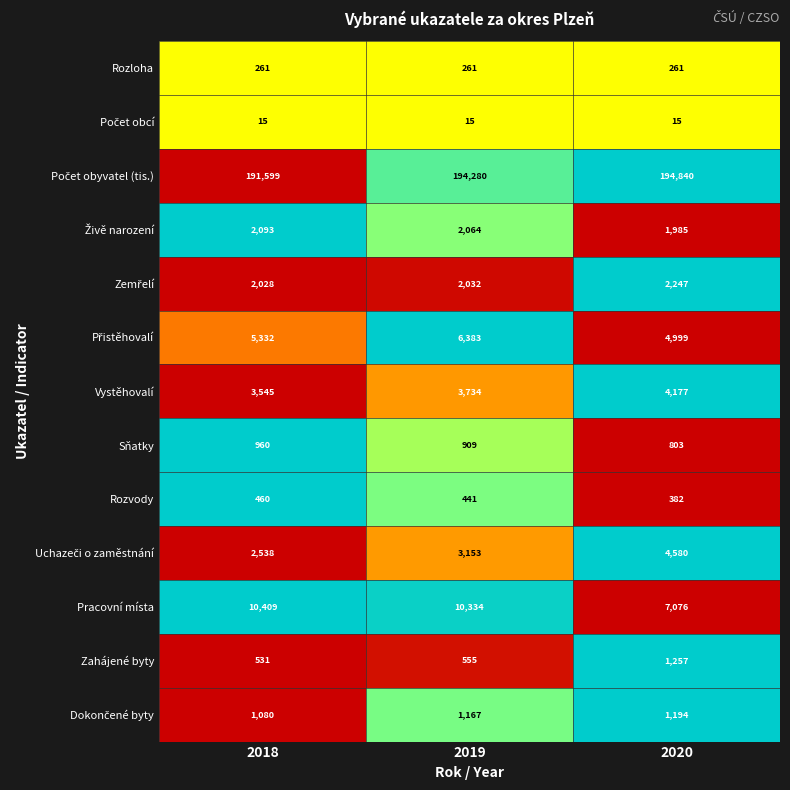

List the labels in order of Rozvody value, smallest first.

2020, 2019, 2018